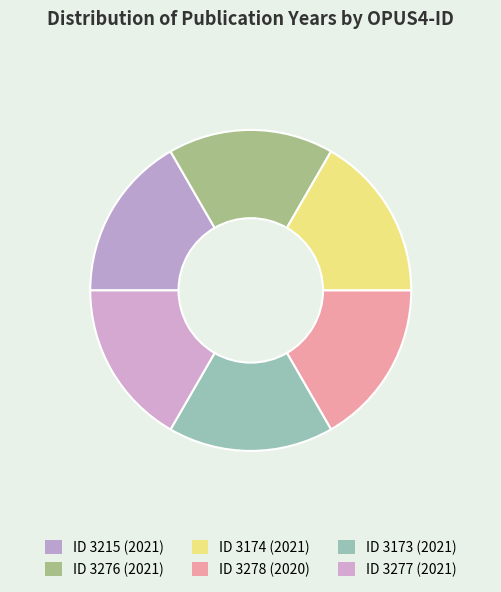

Rank the categories by value from lowest to highest.

3278, 3215, 3276, 3174, 3173, 3277